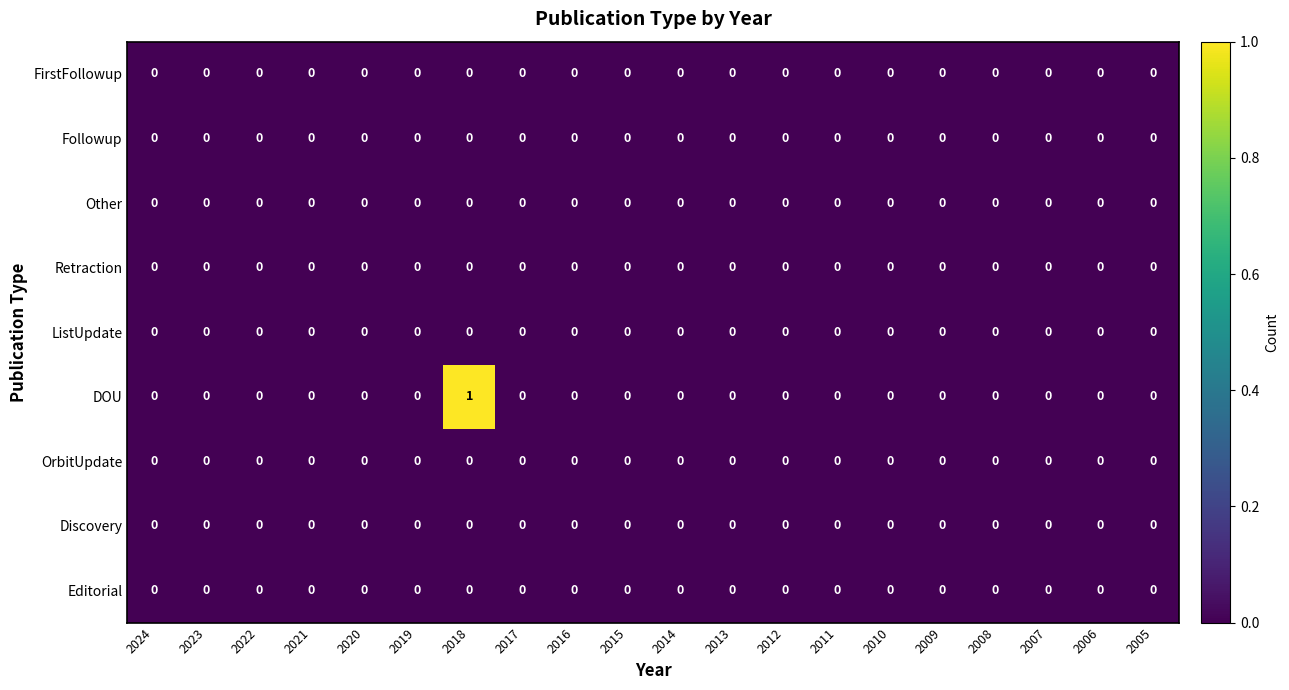

Between 2018 and 2007, which series saw the biggest shift?

DOU